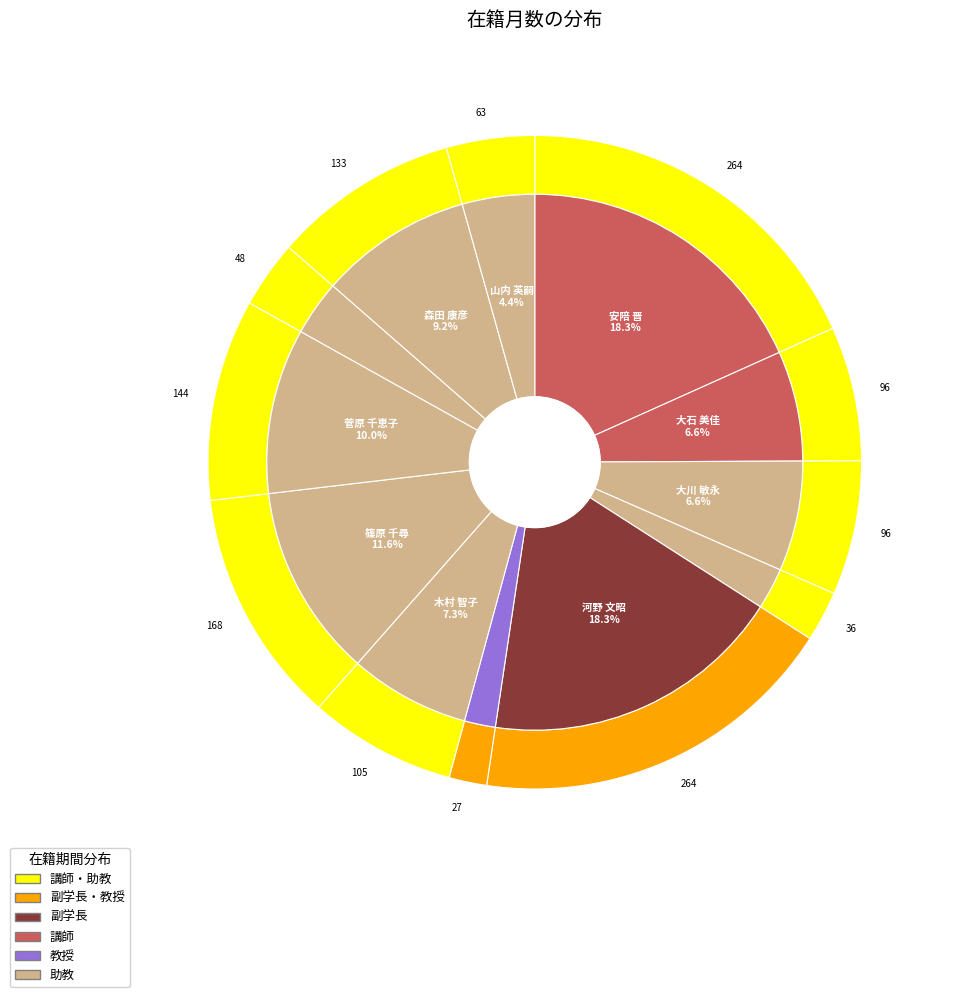

What is the change in value from 森田 康彦 to 山内 英嗣?

-70